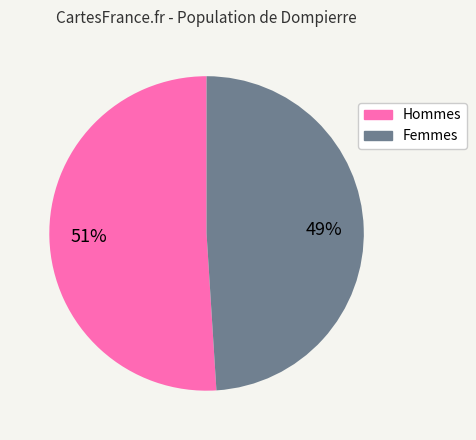

To the nearest percent, what is the difference between the largest and smallest slice percentages?

2%